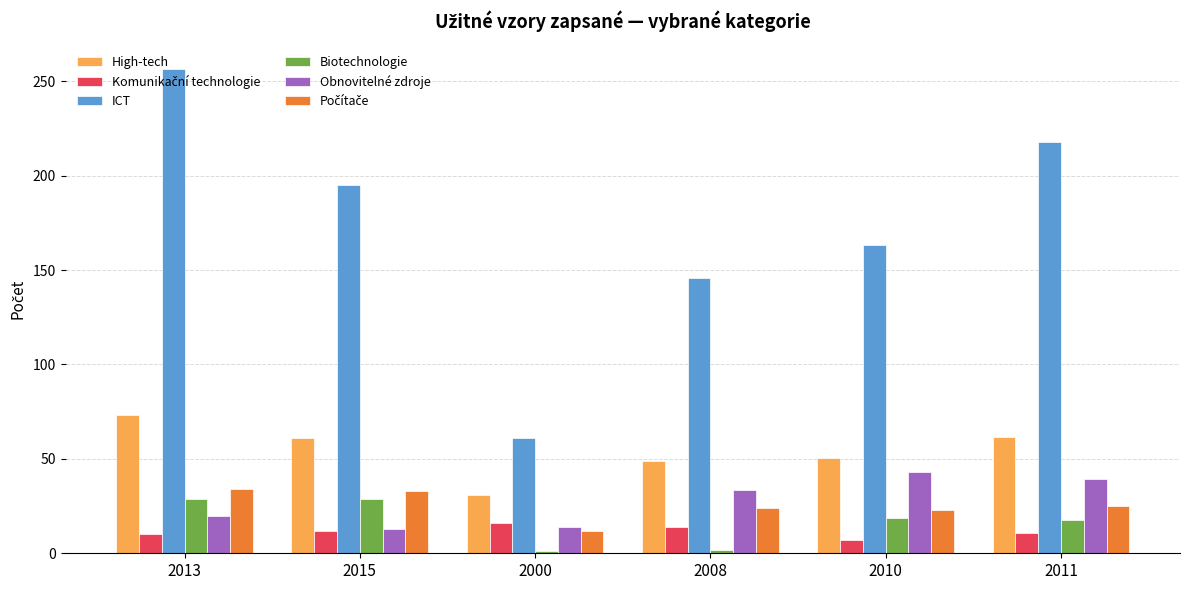

At how many categories does at least one series exceed 181?

3